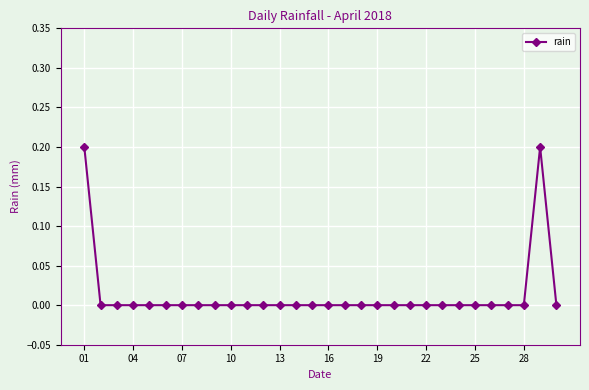

Does the chart have visible grid lines?

Yes